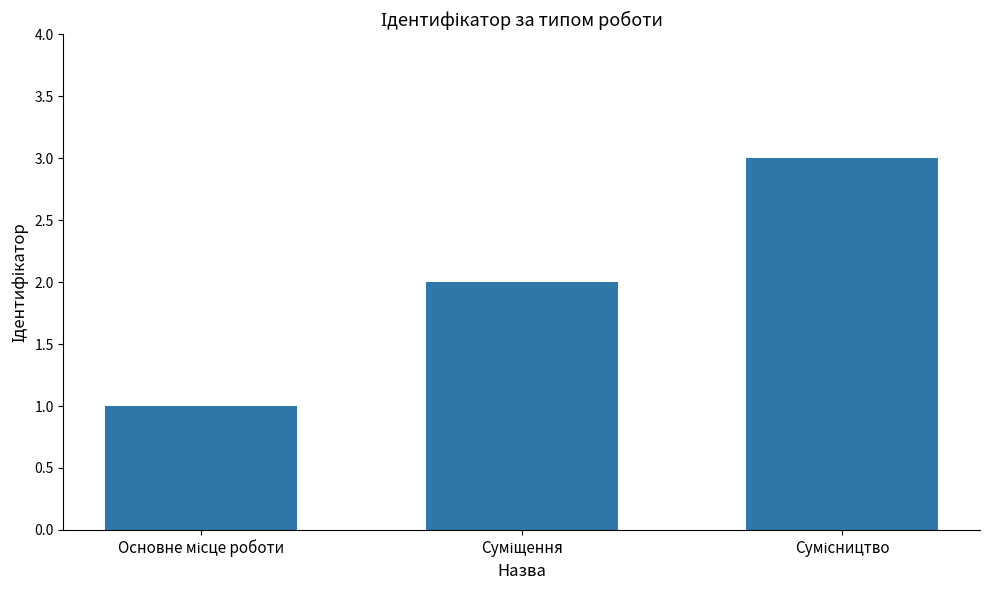

What is the maximum value shown in the chart?

3